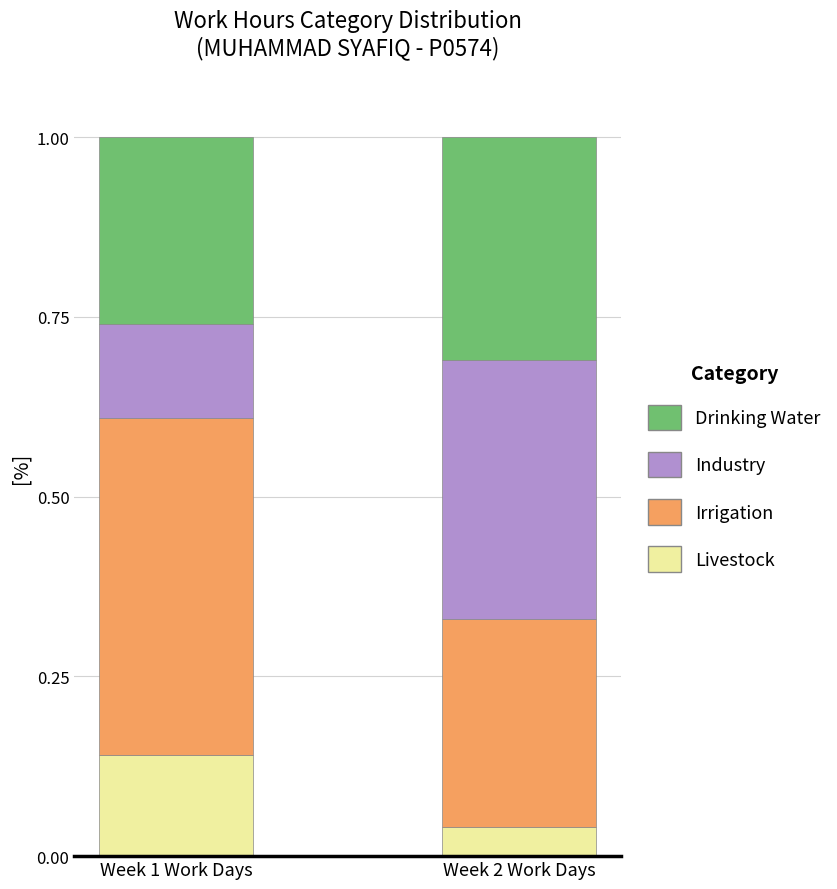

What is the total value across all series at Week 1 Work Days?

1.0